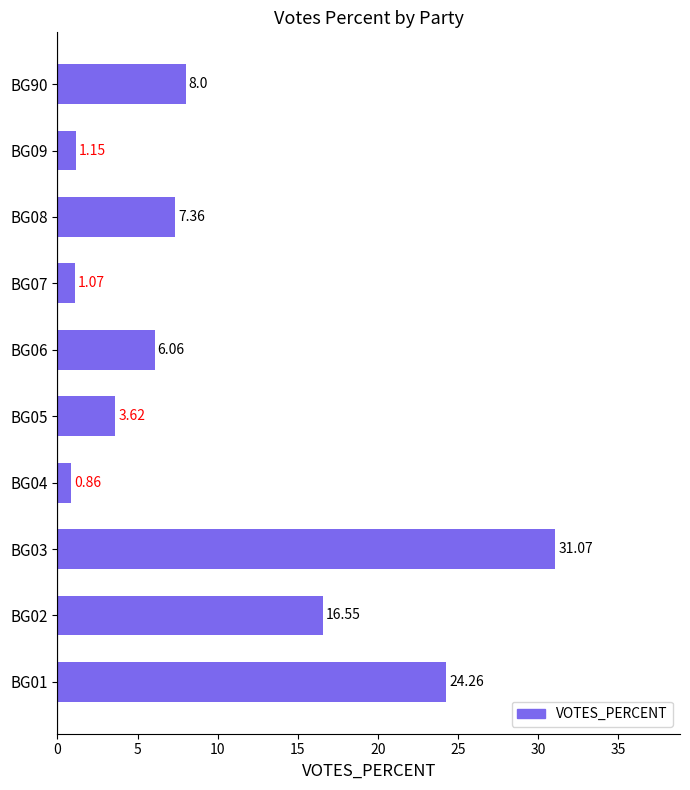

What is the sum of the values at BG01 and BG04?

25.1